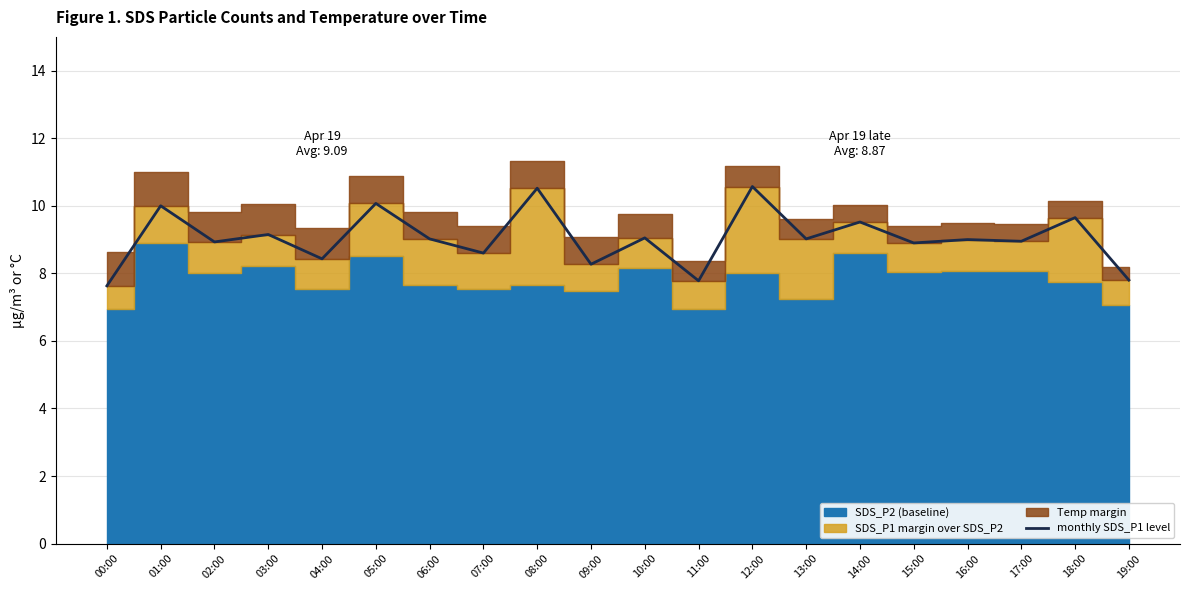

What is the minimum value for monthly SDS_P1 level?

7.6